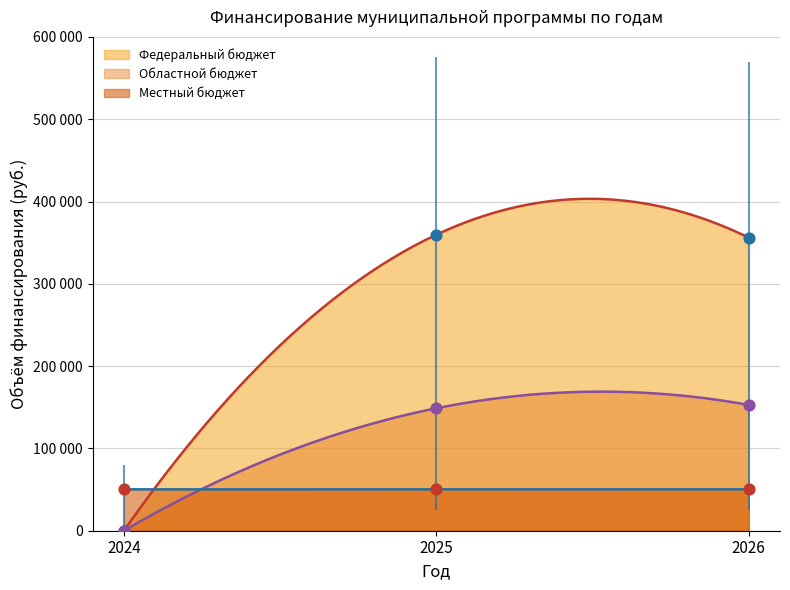

Which series has the widest spread of Y values?

Федеральный бюджет